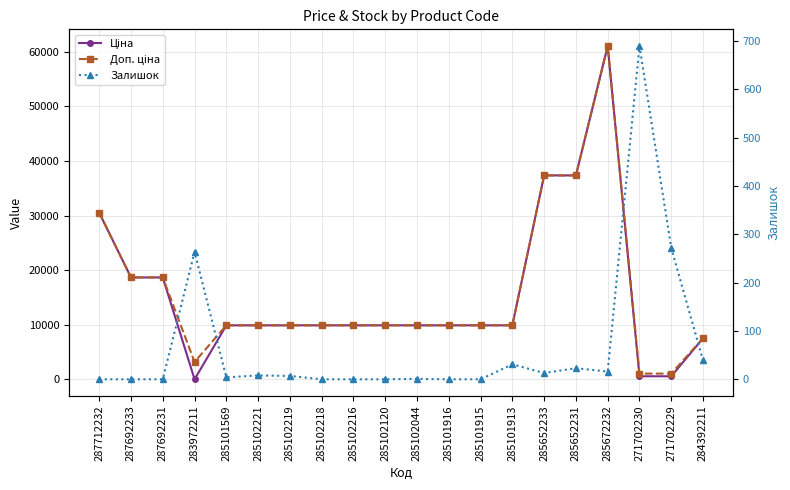

Which category has the lowest value across all series?

287712232